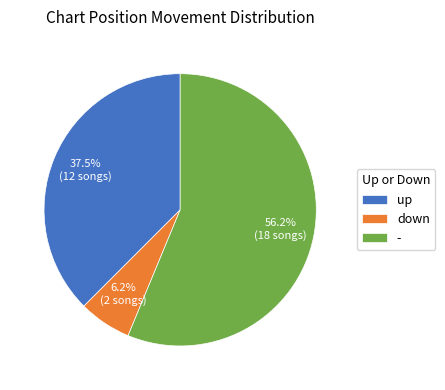

Combined, do up and - account for over 50%?

Yes